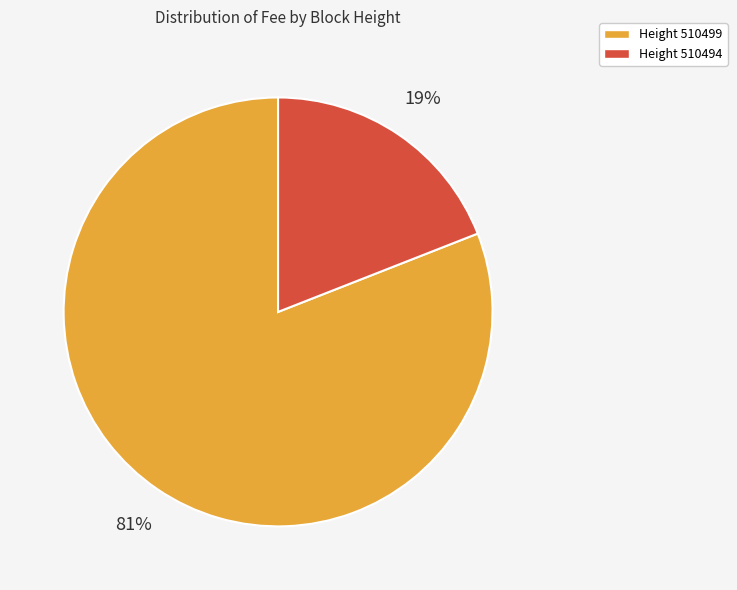

To the nearest percent, what is the average slice percentage?

50%